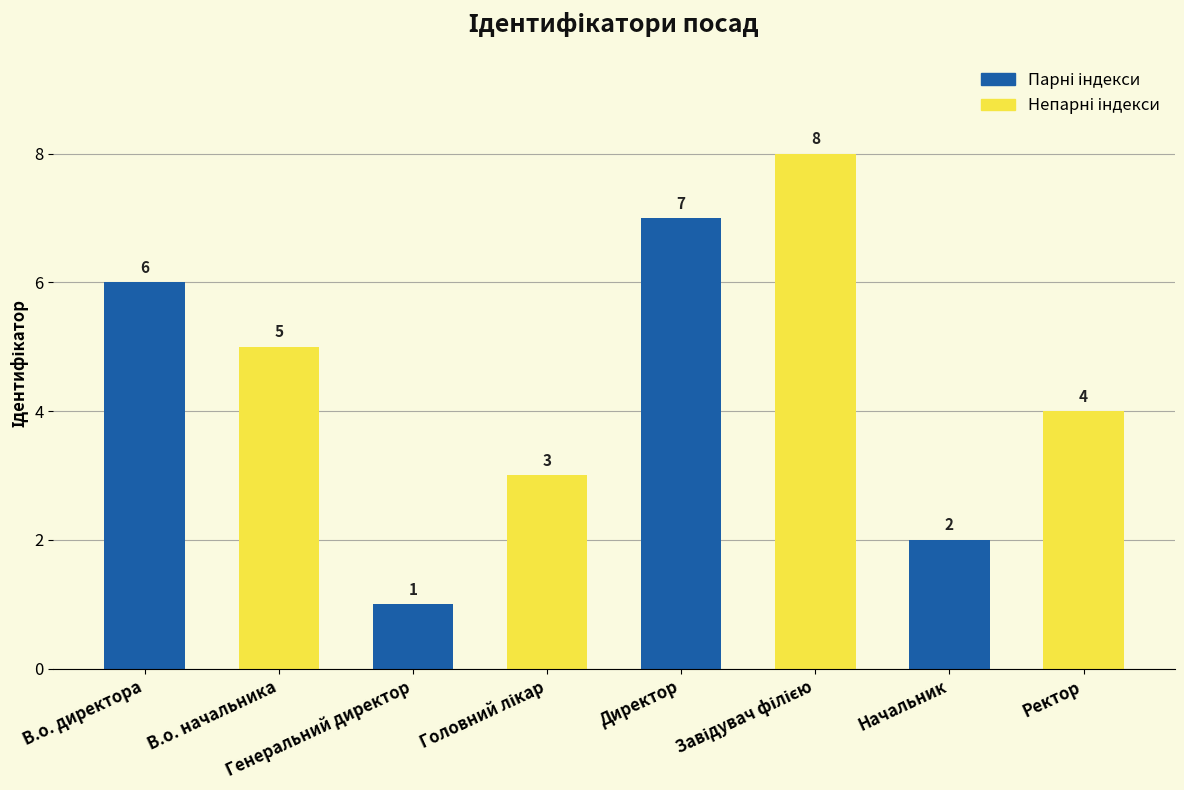

Where is the data nearest to the value 4?

Ректор